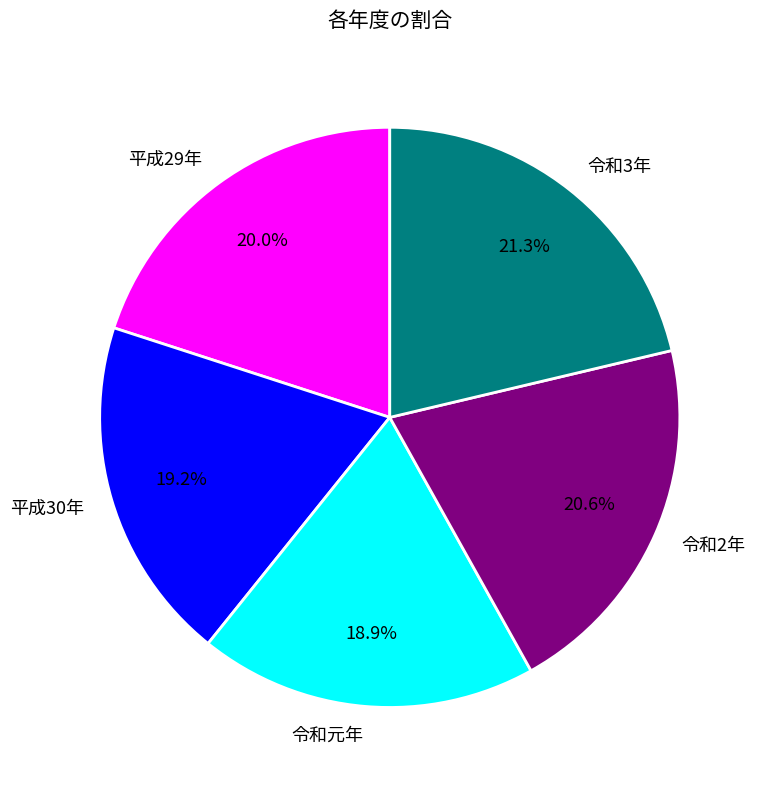

Does 令和元年 account for over 50% of the chart?

No